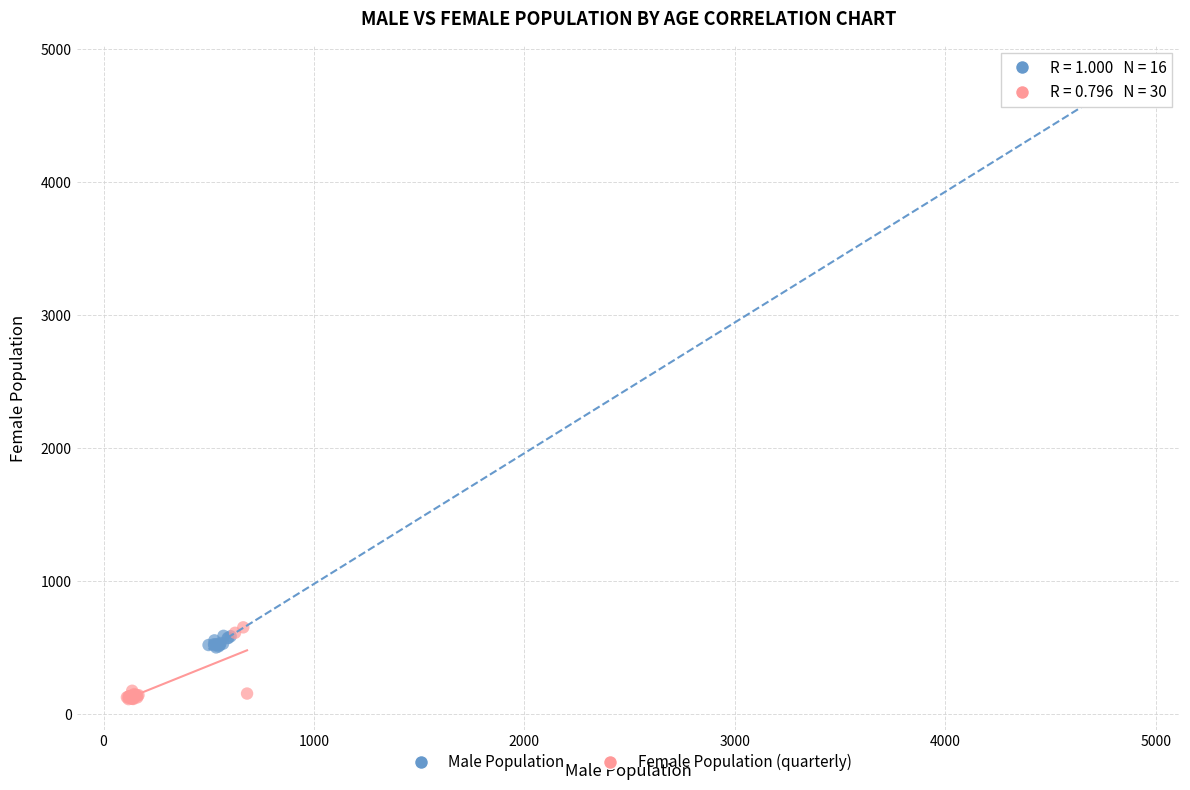

Which series has the widest spread of Y values?

Male Population